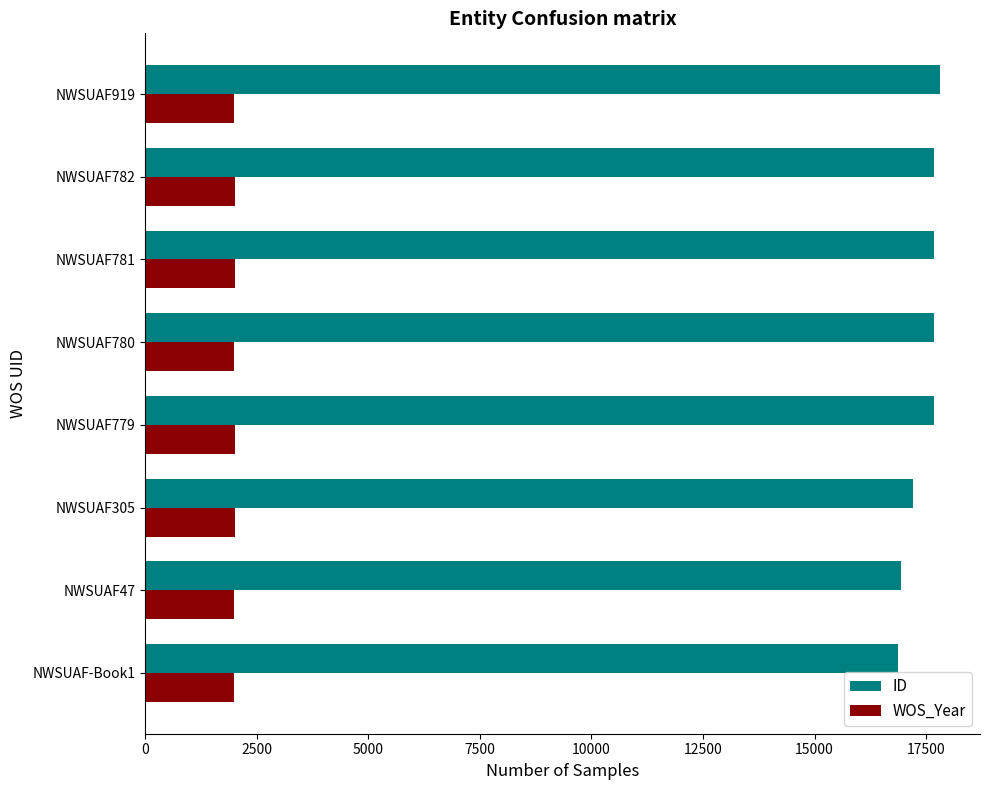

What is the maximum value for ID?

17817